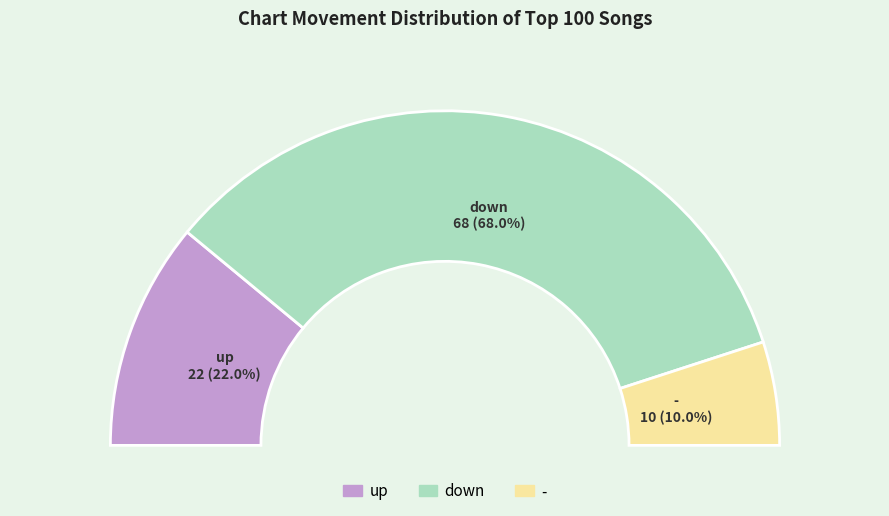

To the nearest percent, what portion does down represent?

68%